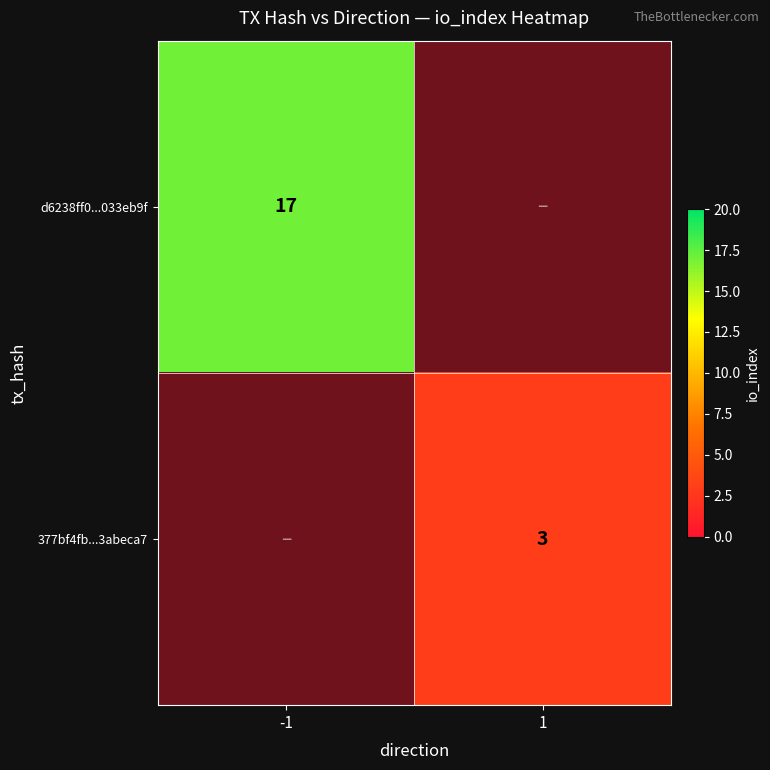

Is it true that d6238ff0...033eb9f equals 30 at -1?

False